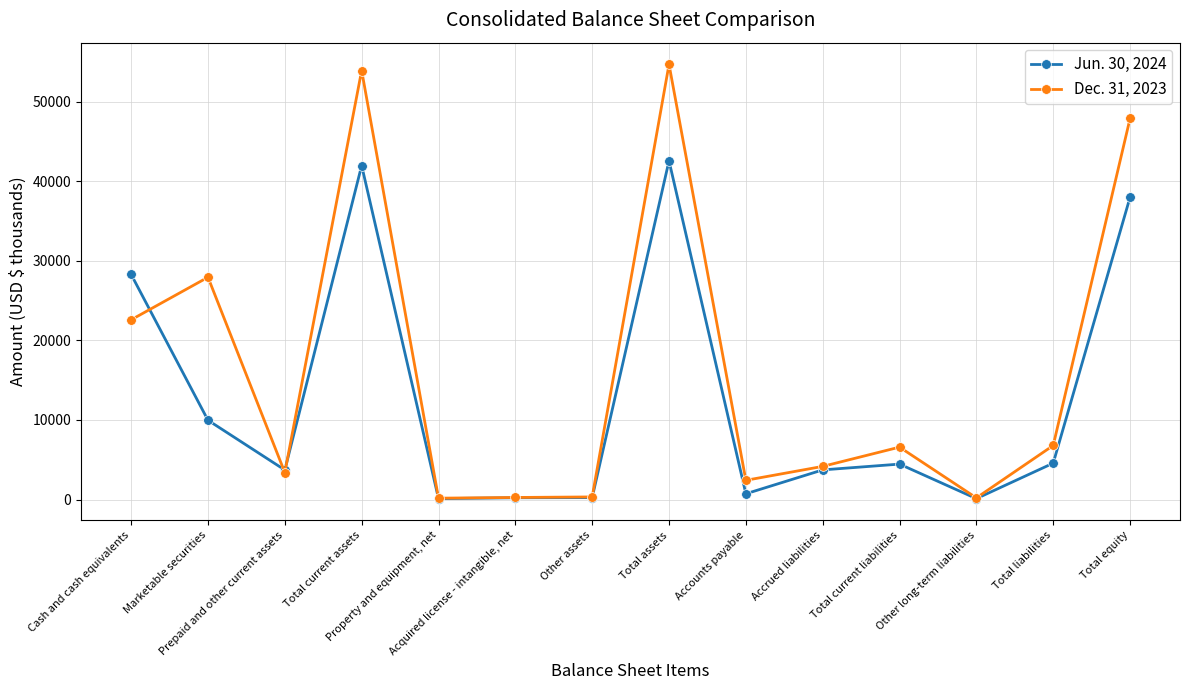

What is the value of the Jun. 30, 2024 point at the 6th from the left?

228